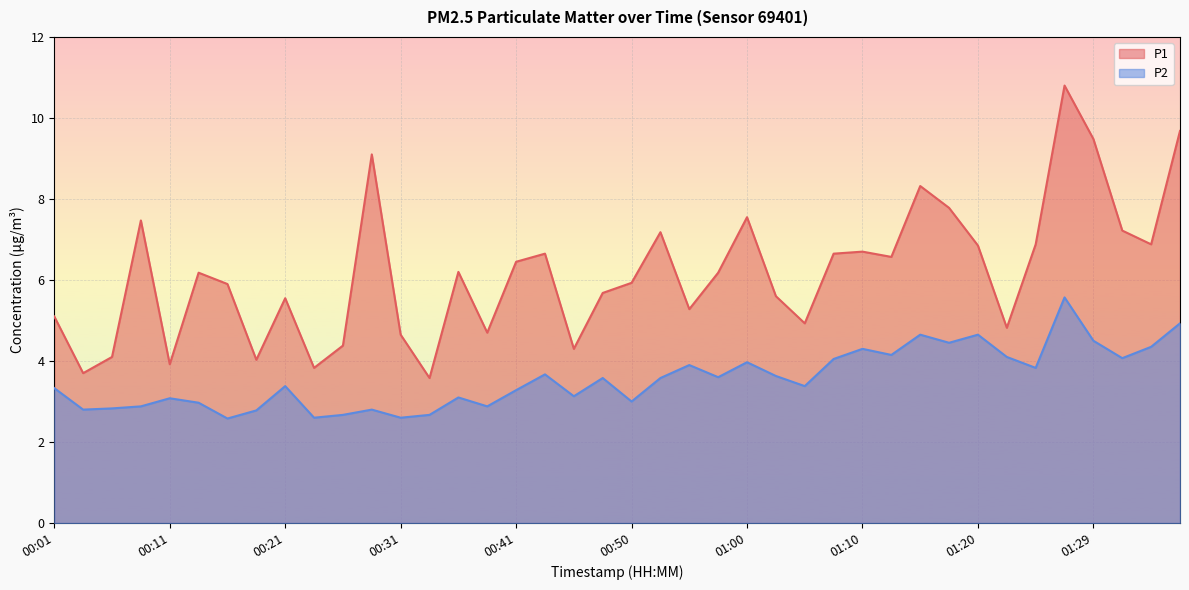

What is the difference between the second highest and second lowest values in the P1 series?

6.0